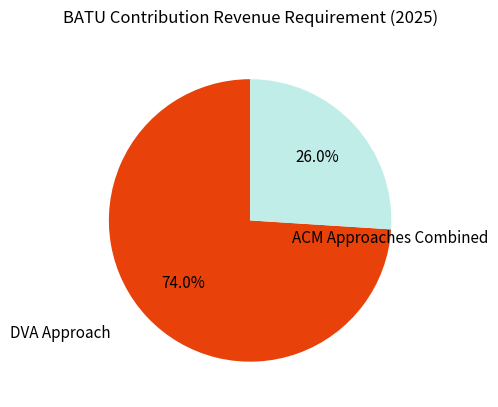

Is there a majority slice in this chart?

Yes